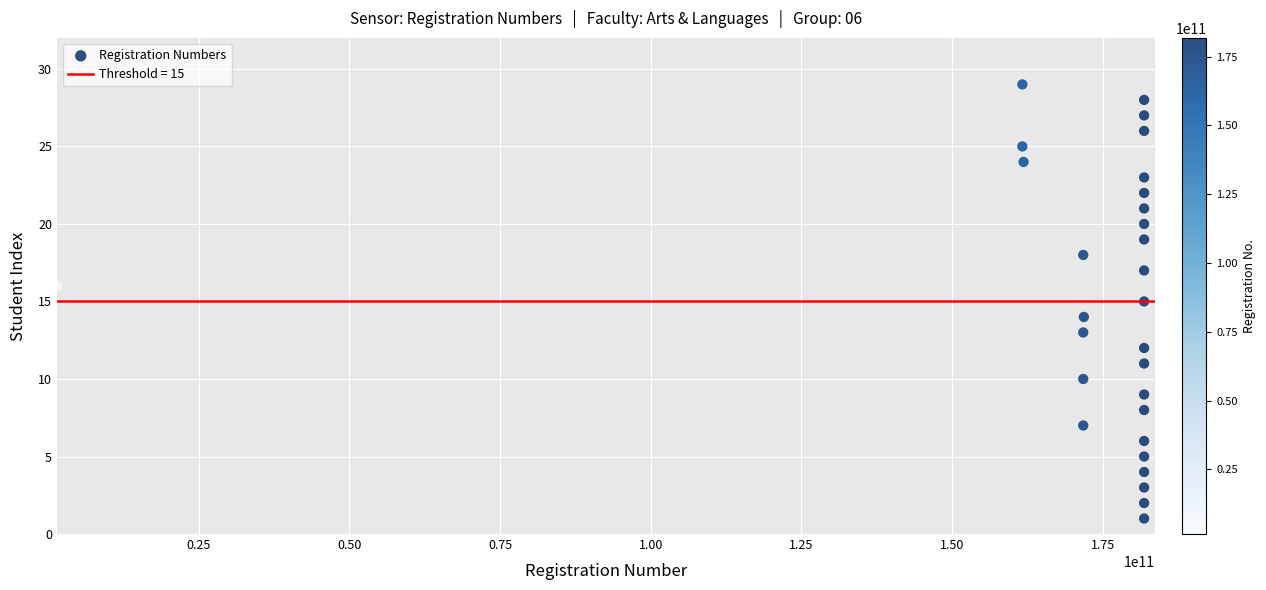

What is the range of X values (max minus min)?

180297936841